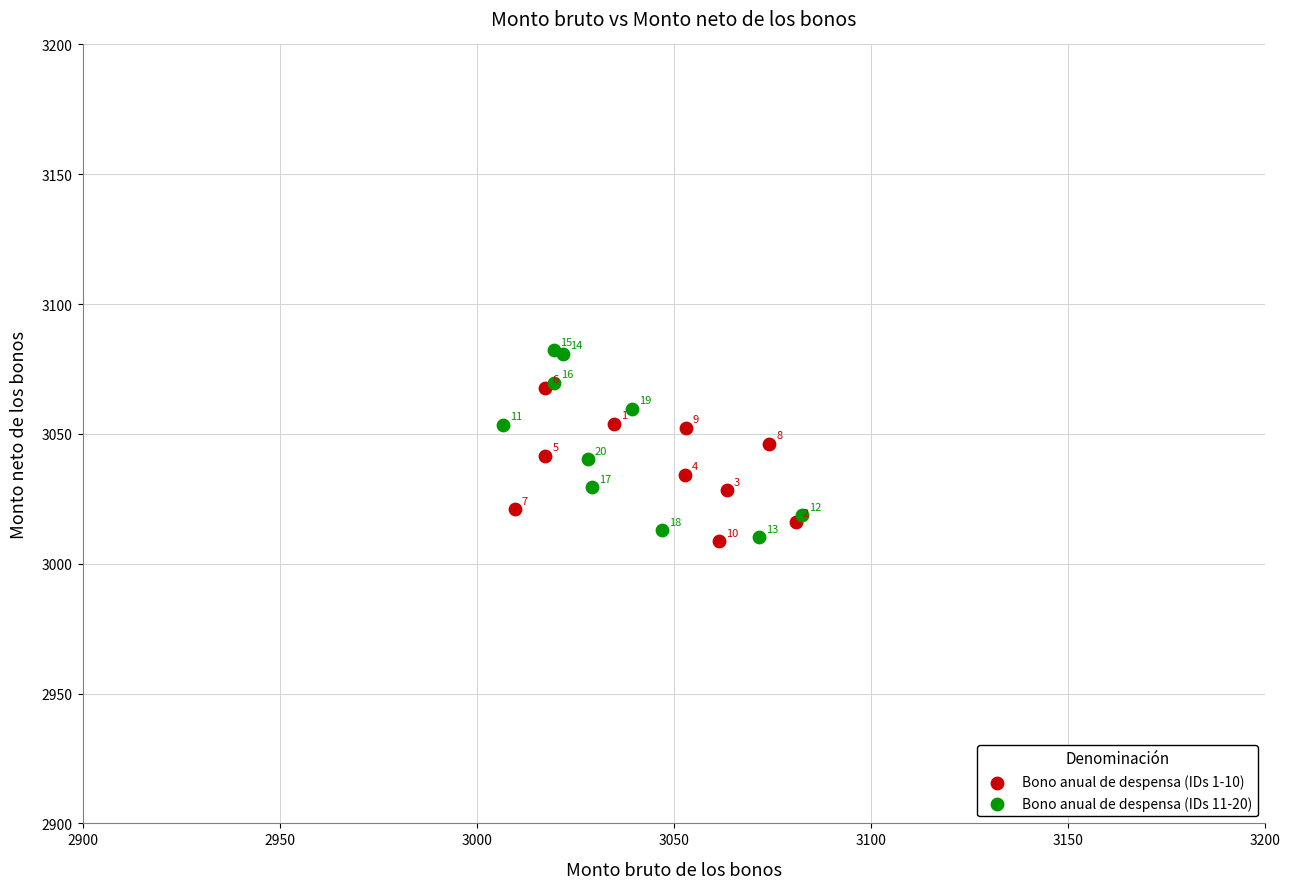

Which series contains the highest Y value?

Bono anual de despensa (IDs 11-20)